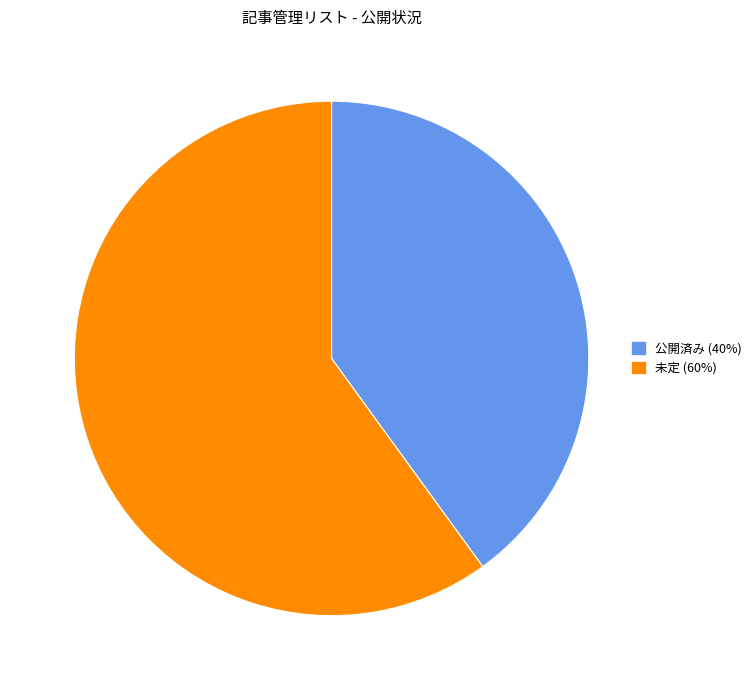

Which has a higher value, 公開済み or 未定?

未定